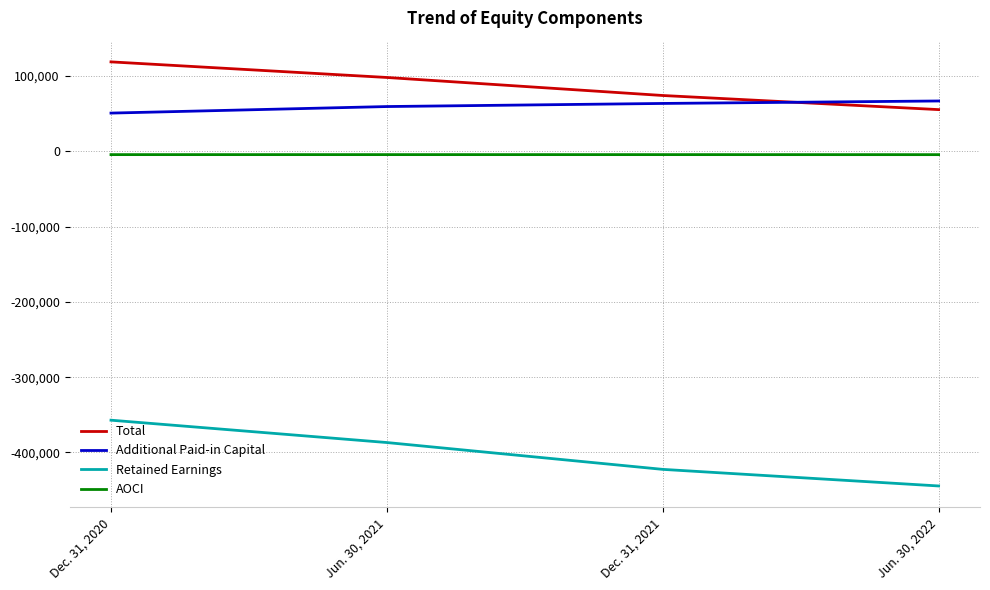

What is the highest value of the Retained Earnings series?

-357153